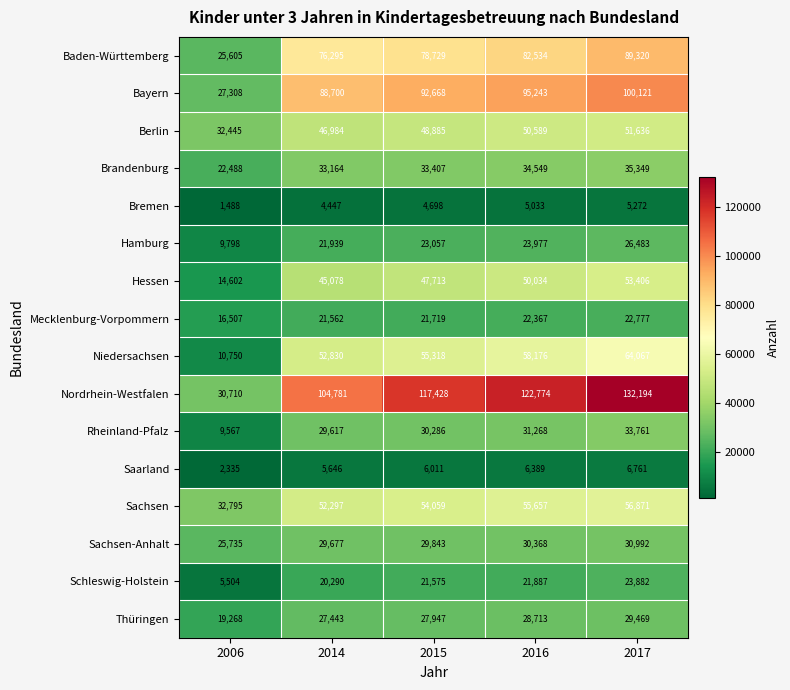

What is the difference between the Saarland values at 2006 and 2014?

3311